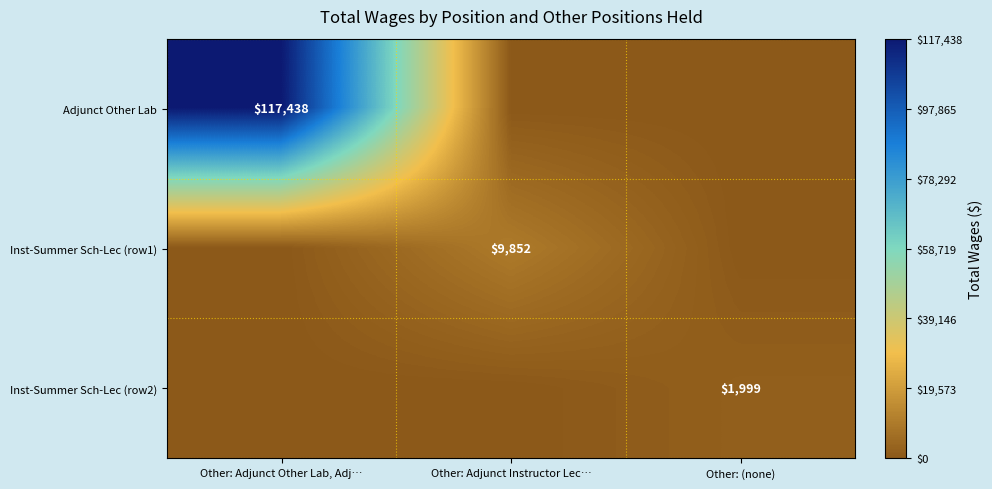

Between Other: Adjunct Other Lab, Adj… and Other: (none), which is larger?

Other: Adjunct Other Lab, Adj…